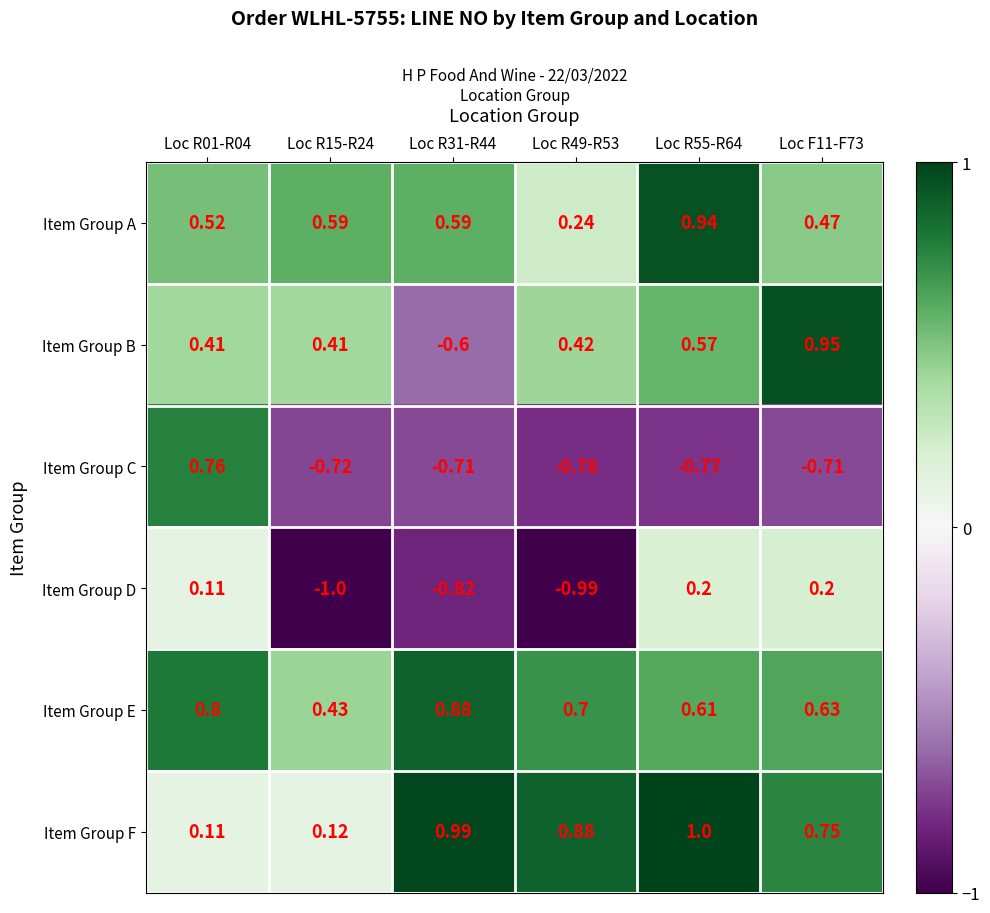

What is the total value across all series at Loc F11-F73?

2.3